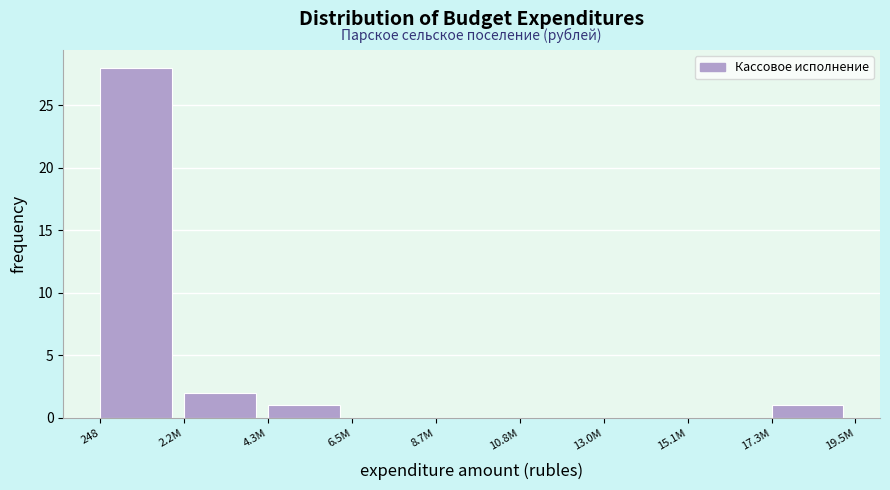

Reading right to left, extract all data points from this chart.

17.3M=1	15.1M=0	13.0M=0	10.8M=0	8.7M=0	6.5M=0	4.3M=1	2.2M=2	248=28